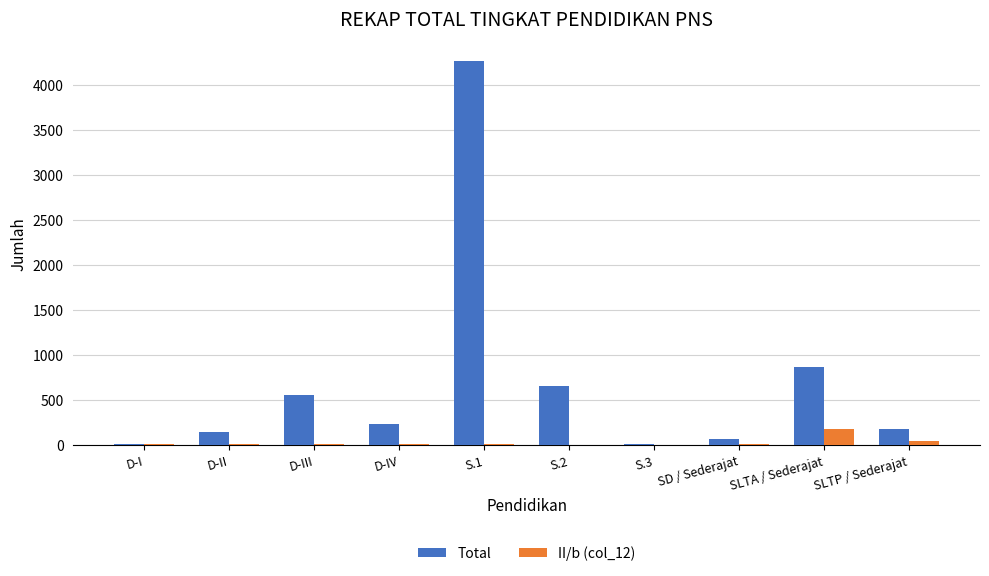

At which category is the sum across all series the highest?

S.1